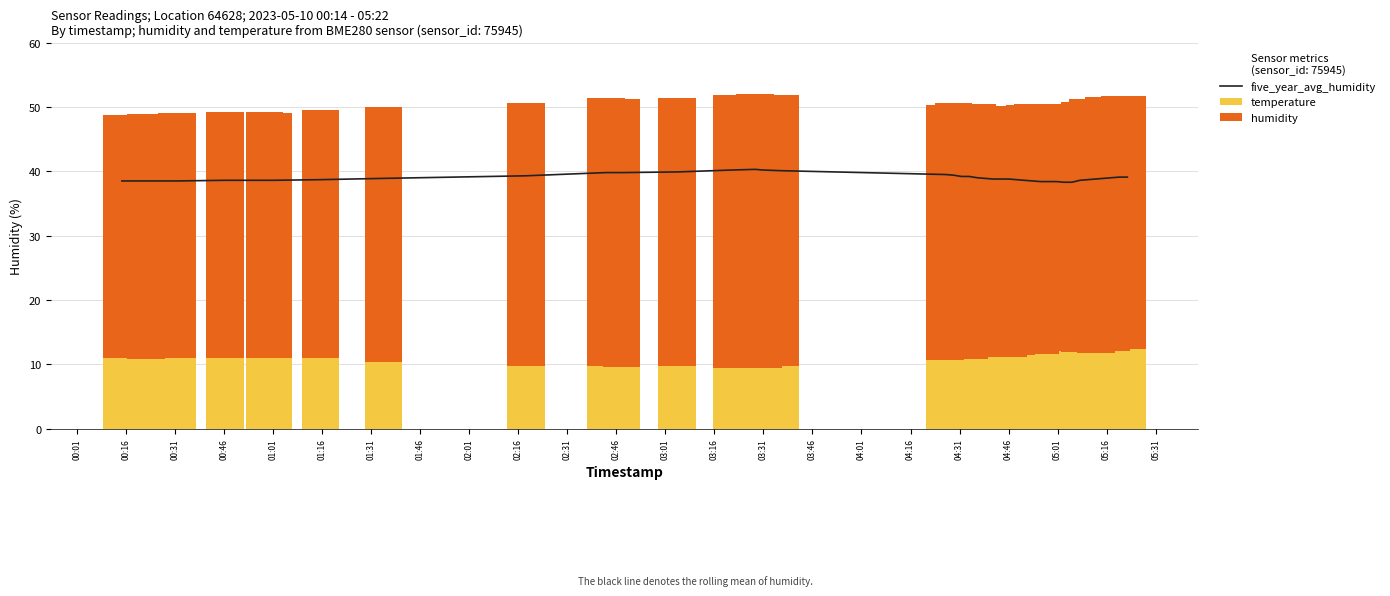

What is the lowest value of the temperature series?

9.4